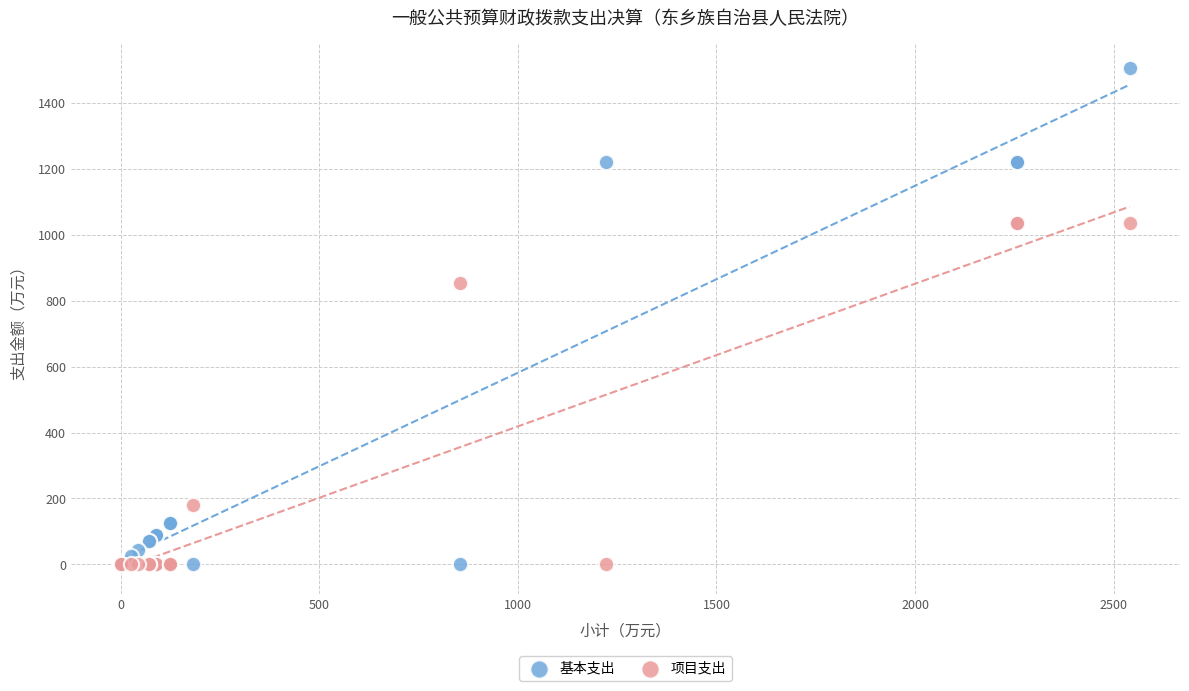

What is the X range (max minus min) for the scatter plot?

2538.9